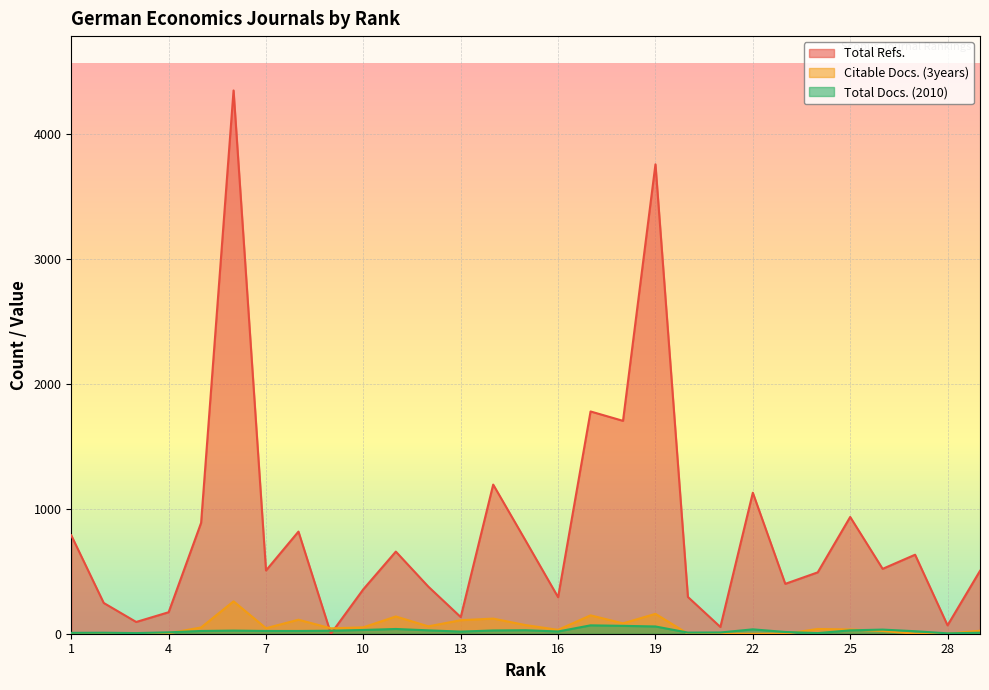

How many lines are shown in the chart?

3